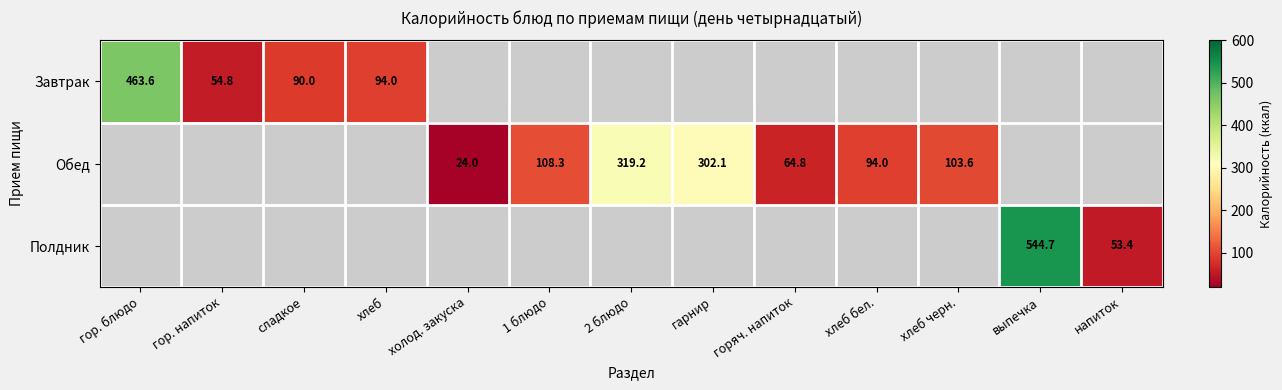

Which category has the highest value across all series?

выпечка